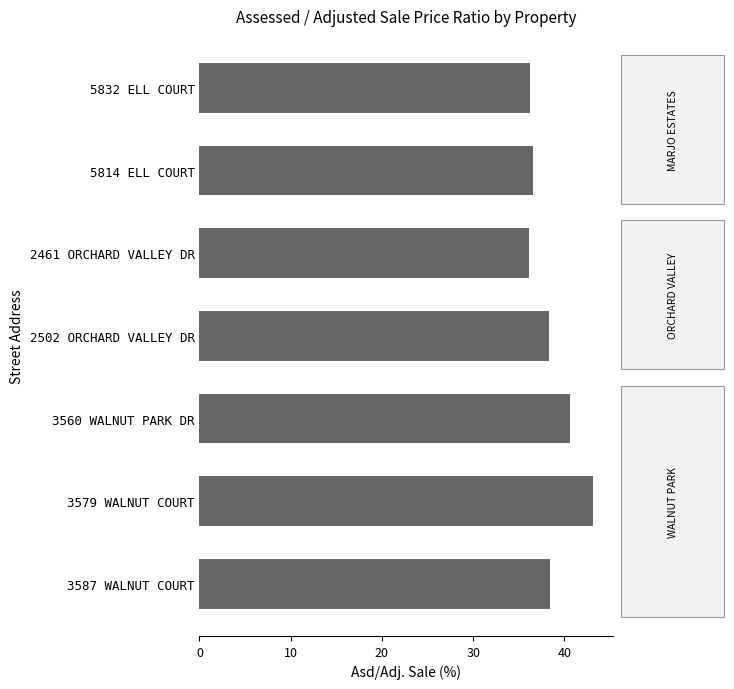

The value at 2461 ORCHARD VALLEY DR is 53.2. True or false?

False